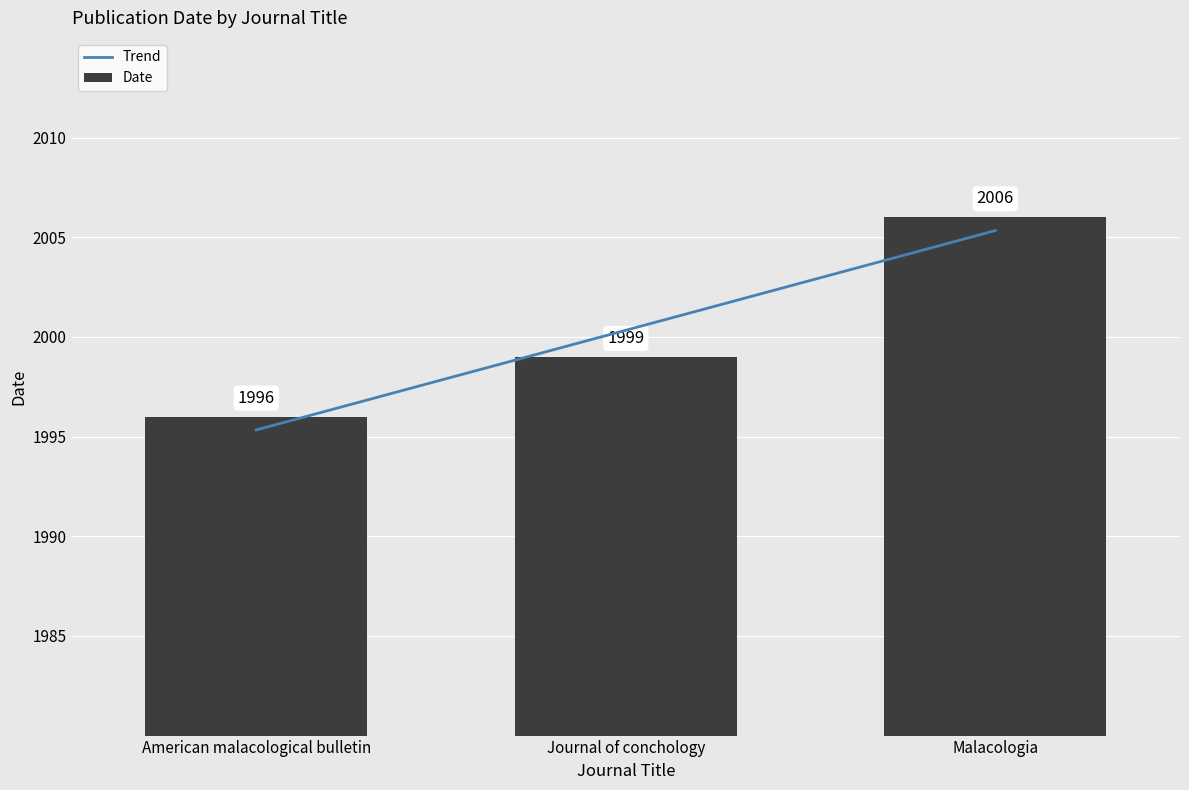

How many data points are less than 1999?

1